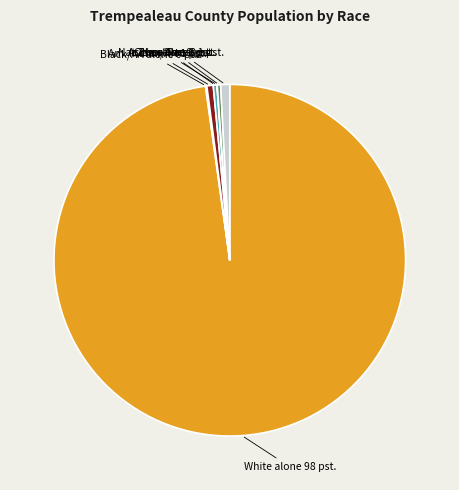

Does any single category account for the majority?

Yes